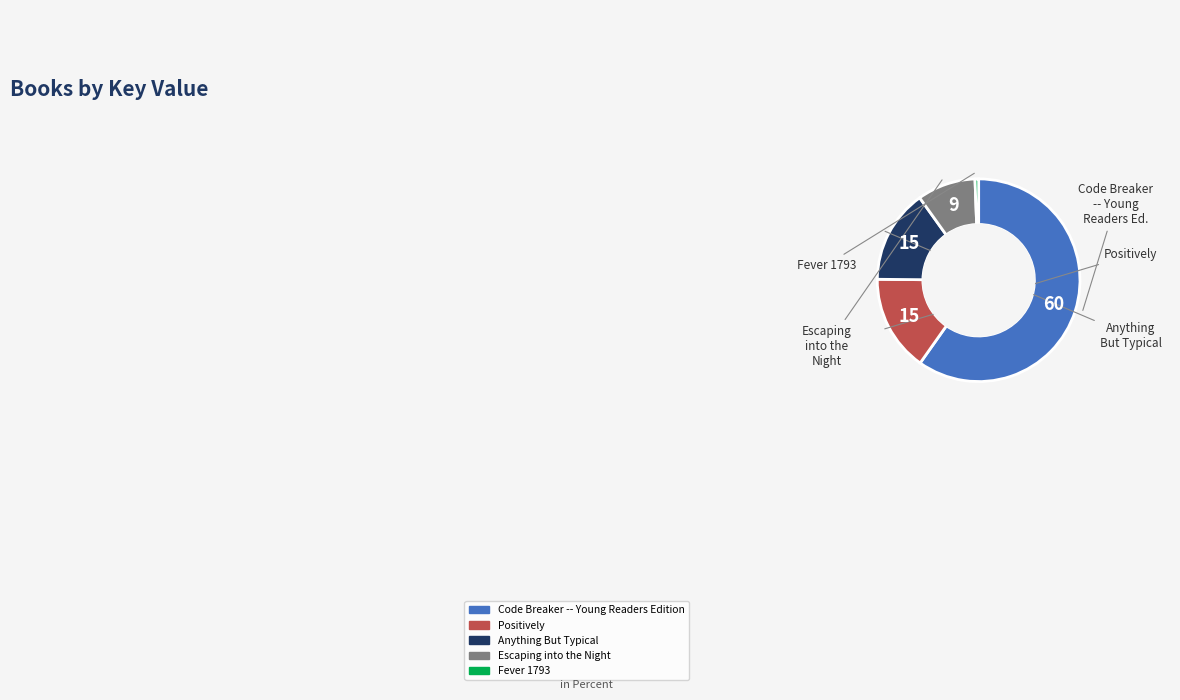

Is it true that Fever 1793 is 1% of the pie?

True